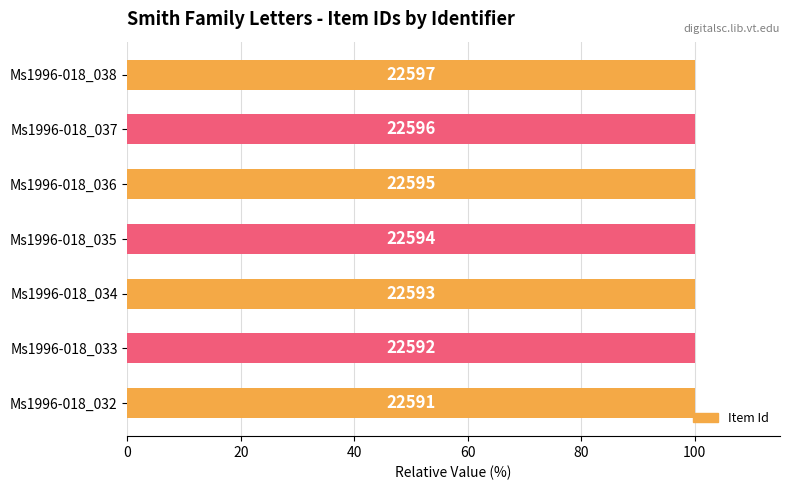

How many bars are there in total?

7